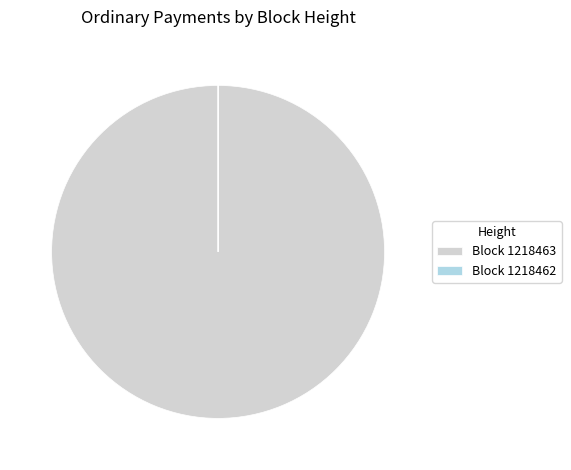

Which category has the biggest portion of the pie?

Block 1218463